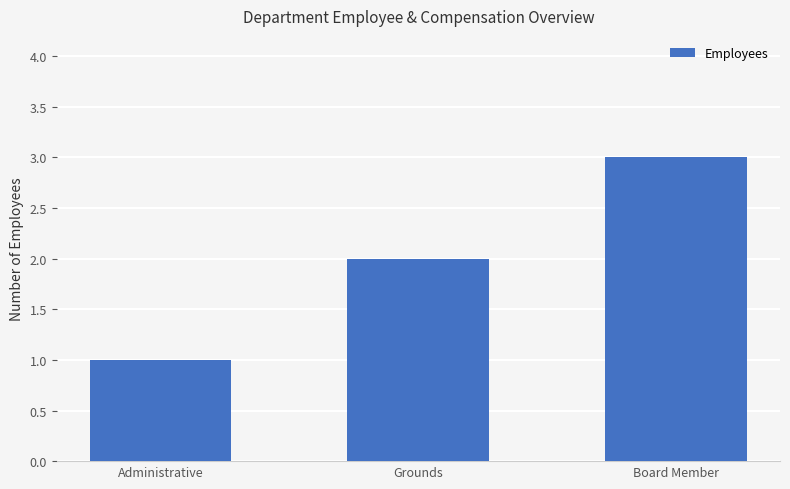

Does the chart contain any negative values?

No